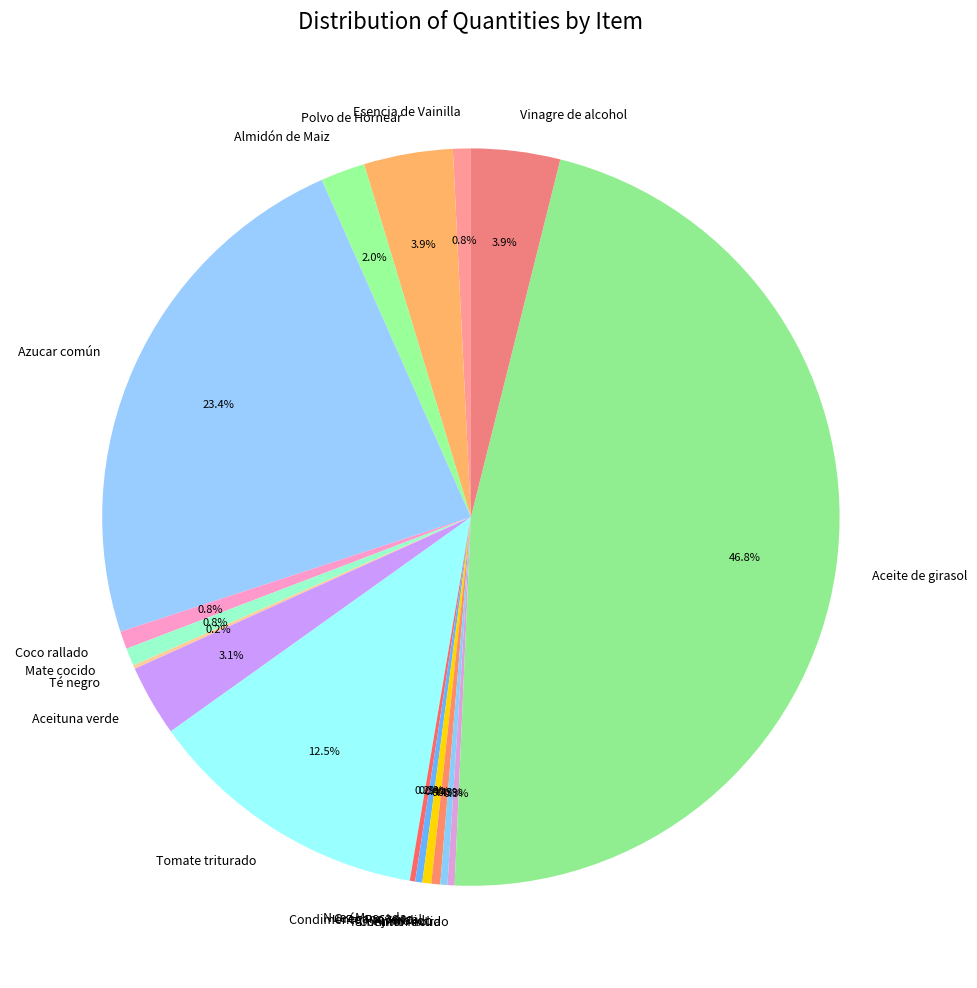

Does Ají molido represent more than half of the total?

No